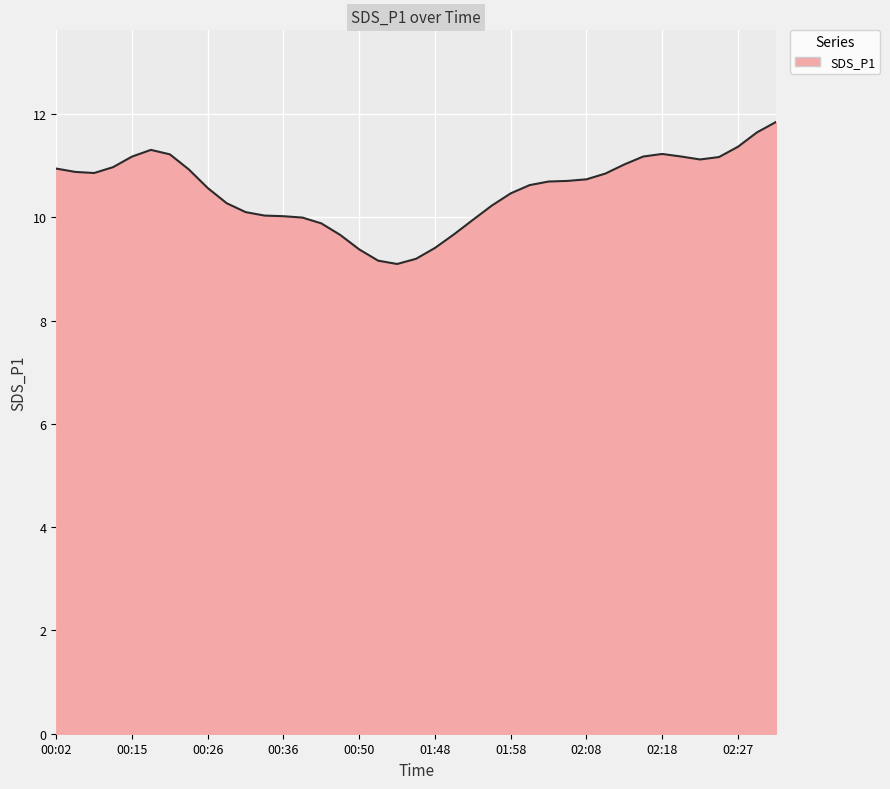

What is the smallest value displayed?

9.1